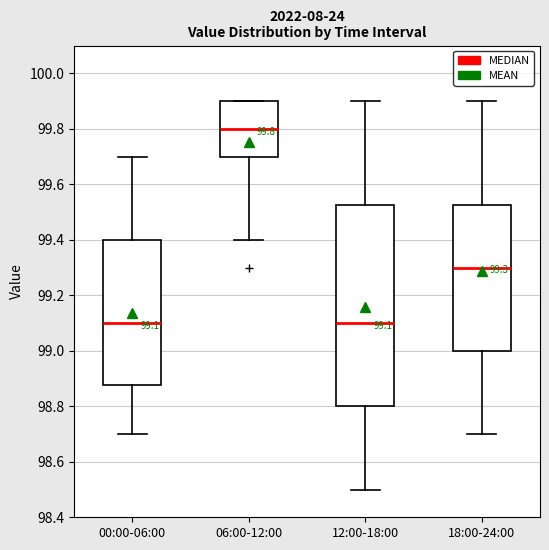

Comparing the boxes themselves (not the whiskers), which one is the tallest?

12:00-18:00